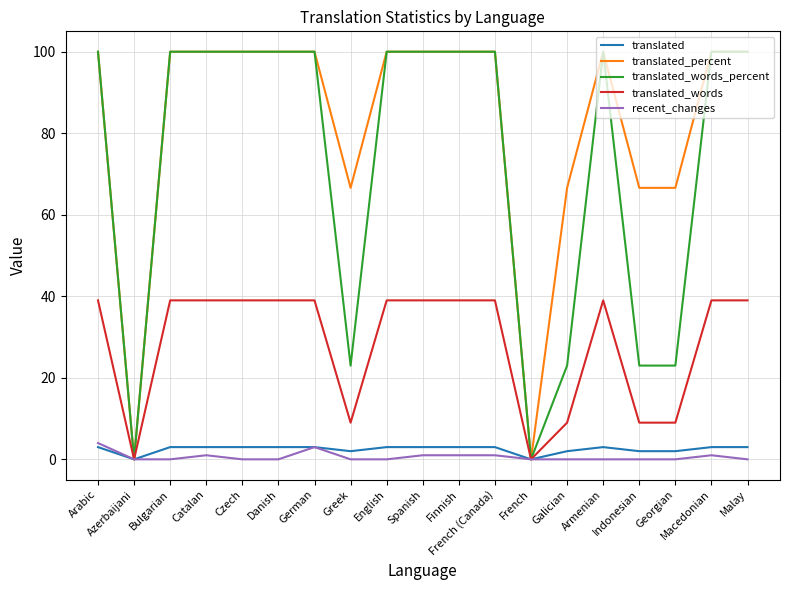

What is the average value of the translated_percent series?

82.4